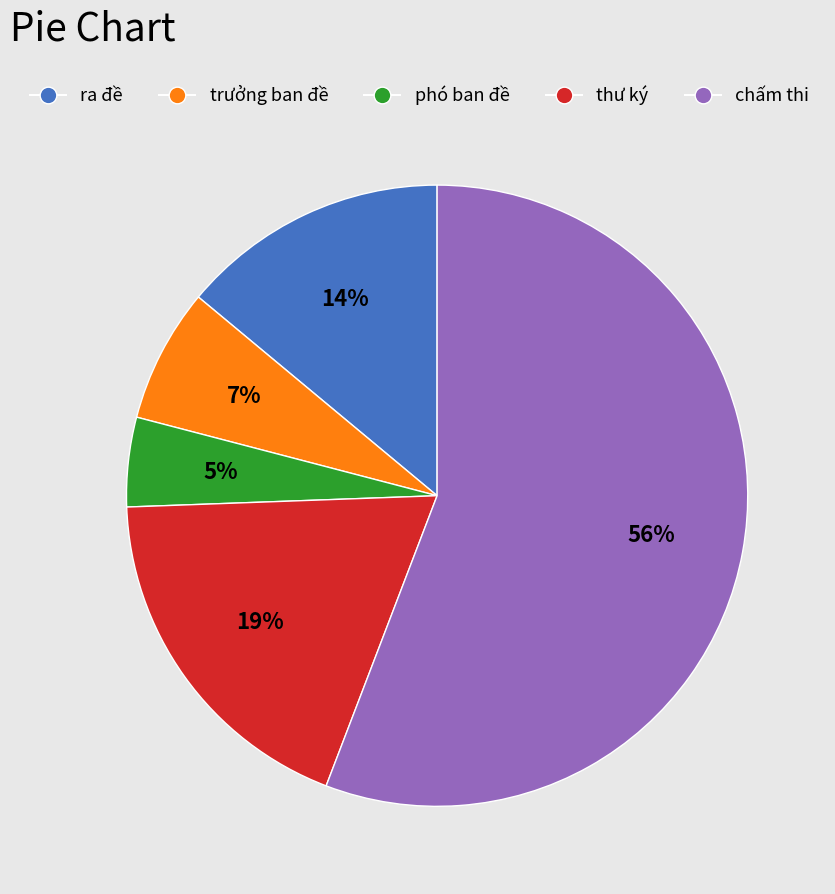

To the nearest percent, what is the difference between the thư ký and ra đề slice percentages?

5%